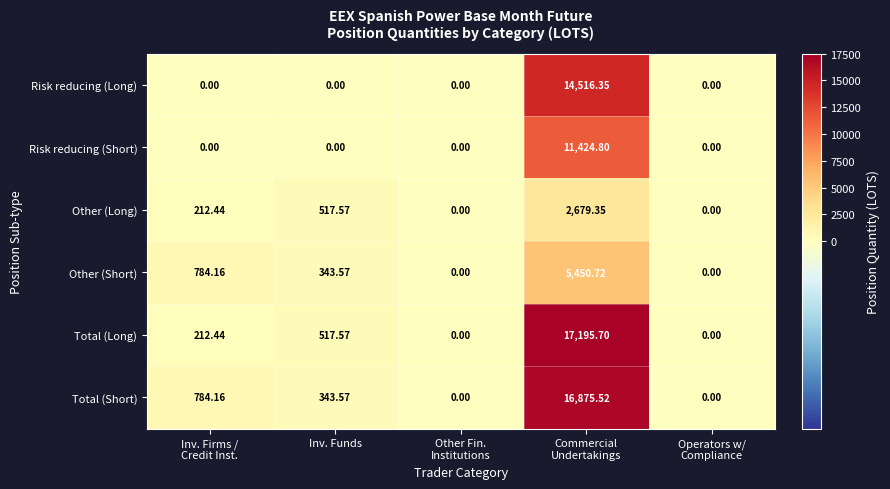

Which series has the largest range (max minus min)?

Total (Long)